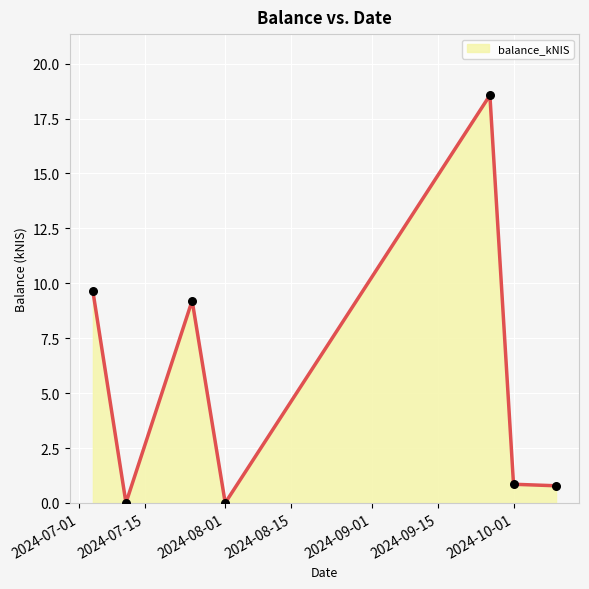

What is the greatest value displayed?

18.6